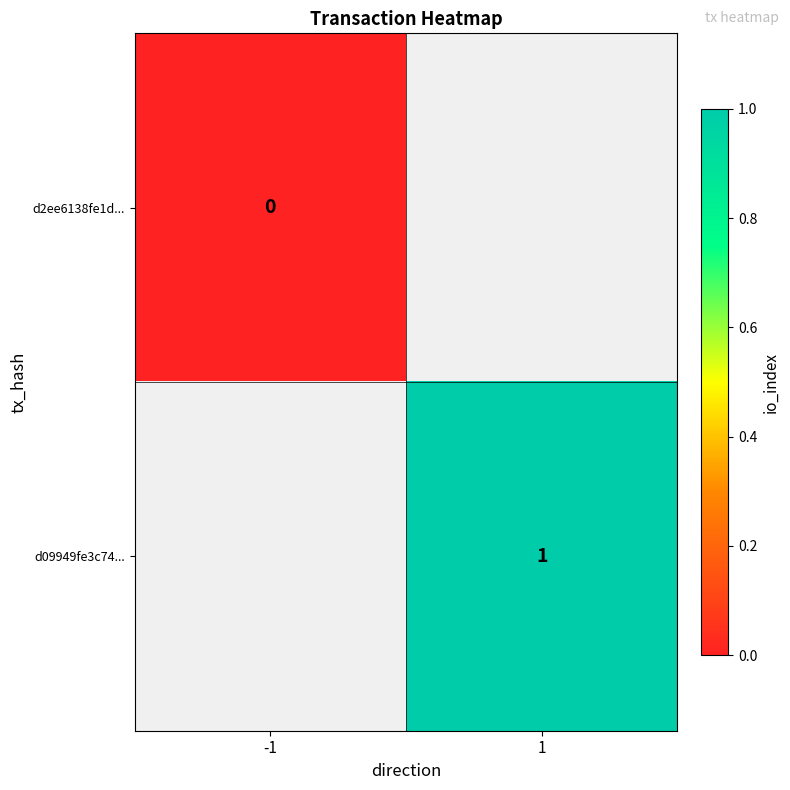

Is the value of d2ee6138fe1d... at -1 greater than the value of d09949fe3c74... at 1?

No